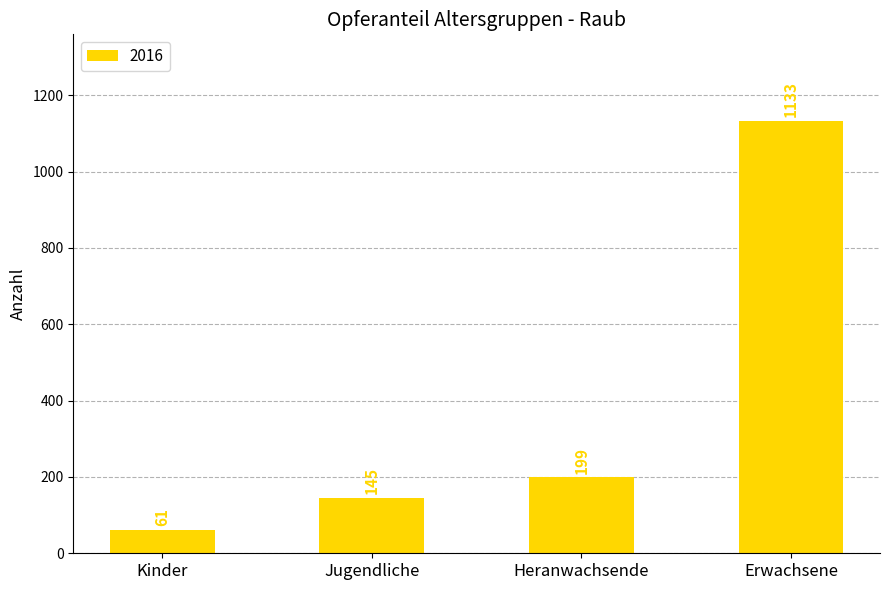

What is the label of the 4th bar from the left?

Erwachsene